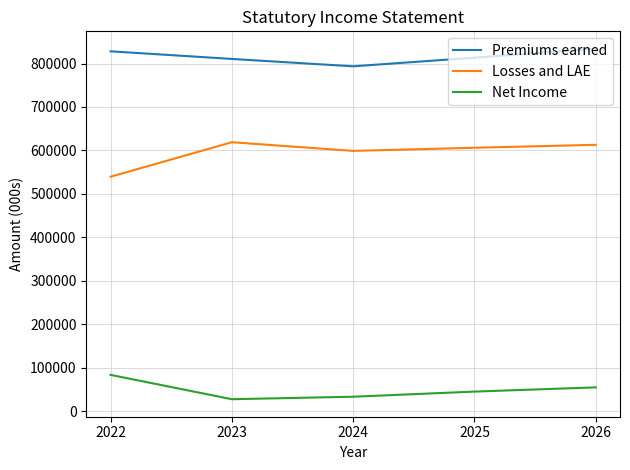

What is the sum of all Premiums earned values?

4079678